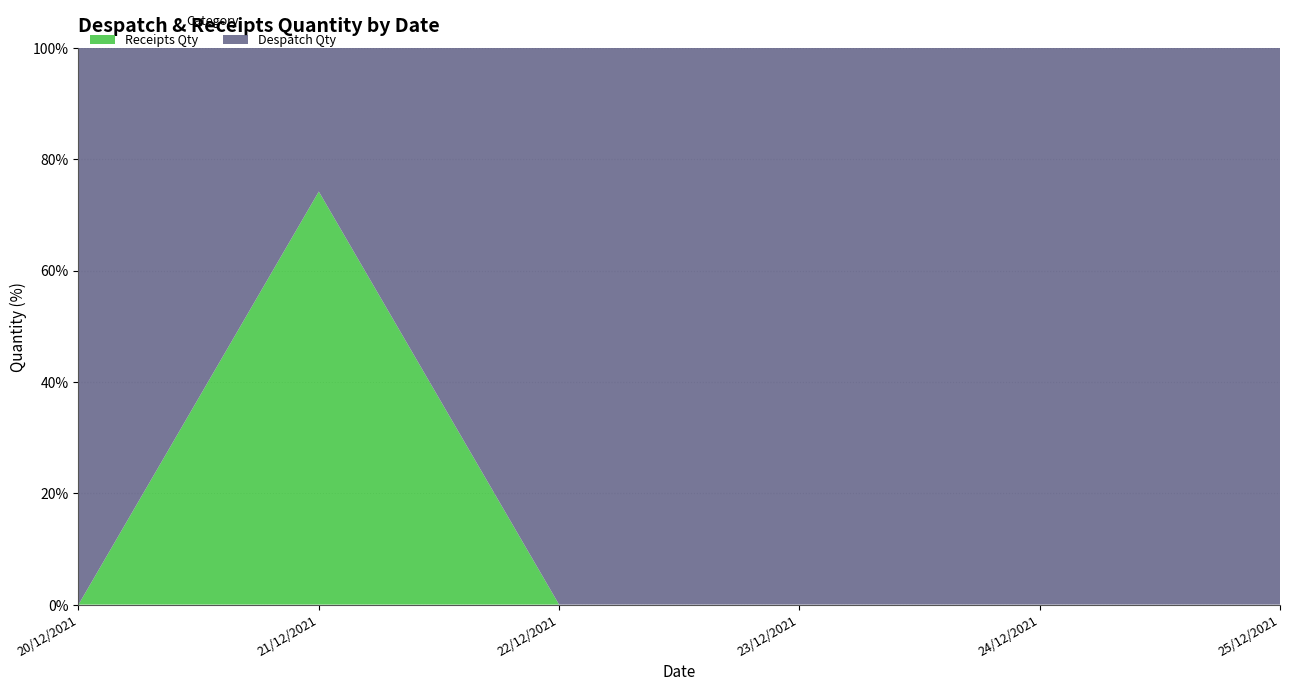

Reading left to right, list all the values displayed in this chart.

500	135	365	300	60	335	165	300	230	500	245	255	245	255